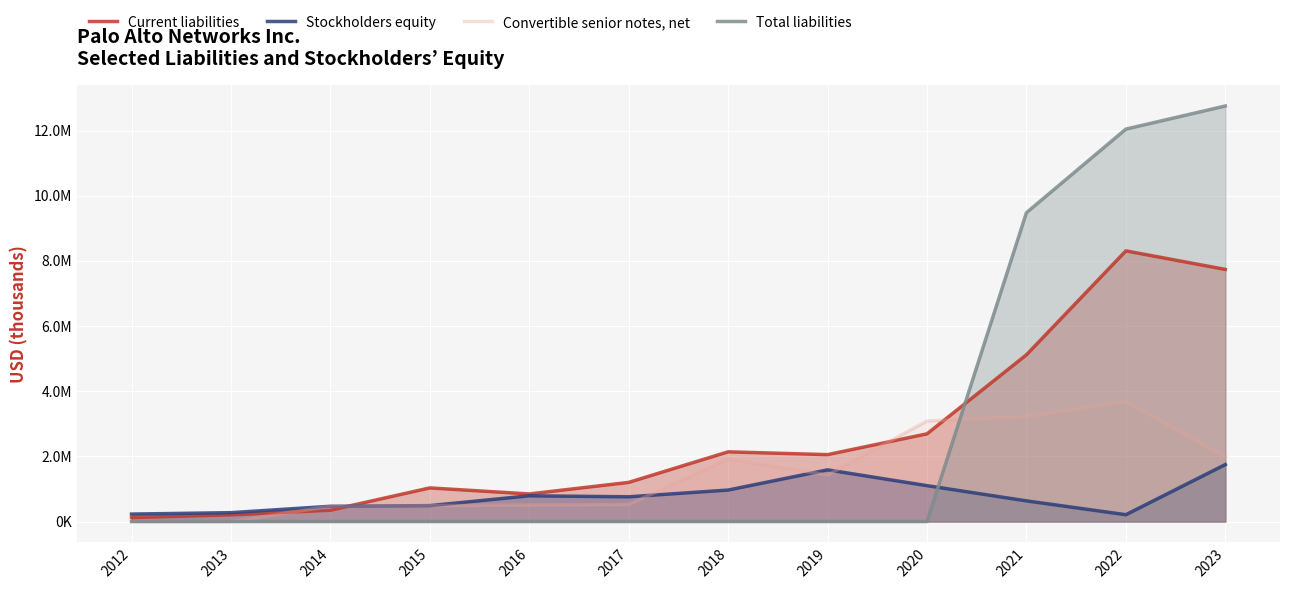

Which series has the largest total across all categories?

Total liabilities